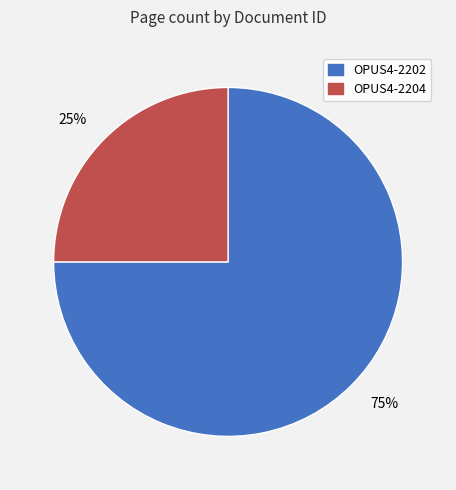

To the nearest percent, what portion does 25% represent?

25%